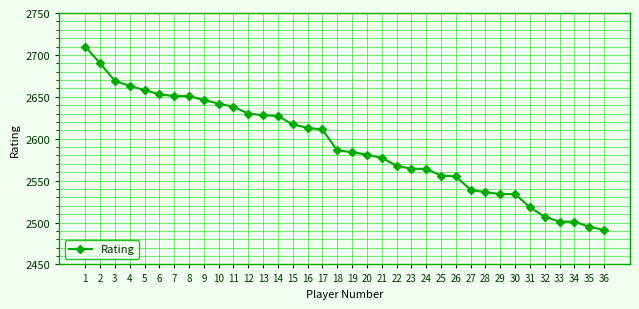

What is the change in value from 20 to 25?

-25